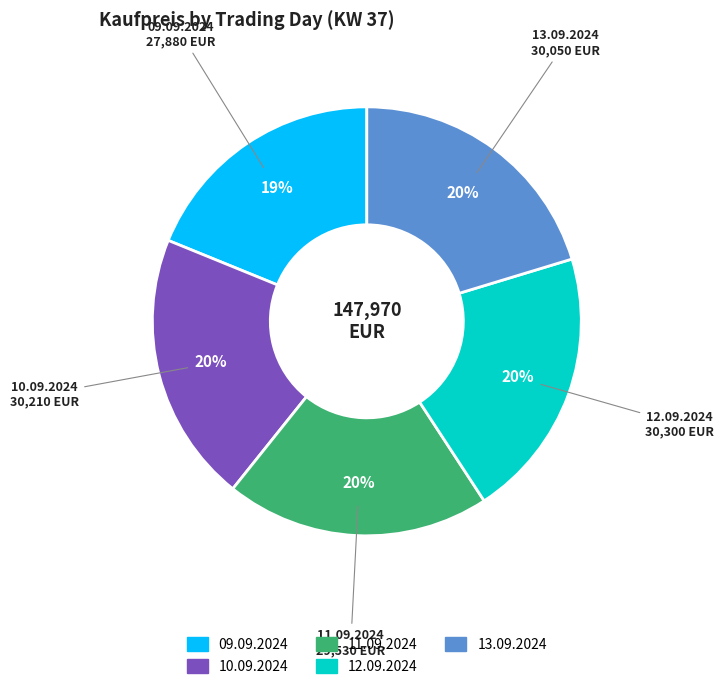

Approximately how many times larger is the value at 13.09.2024 compared to 11.09.2024?

1.0